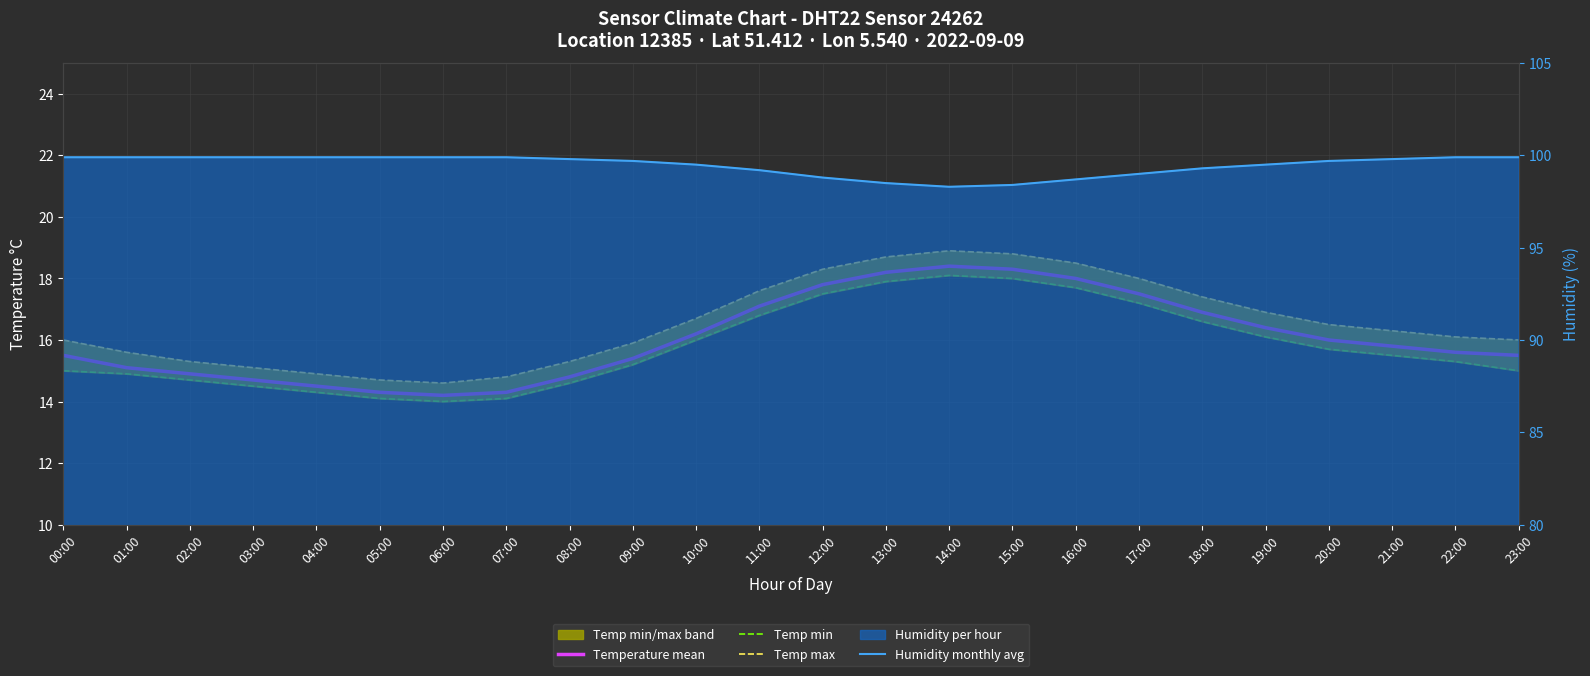

What is the minimum value shown in the chart?

14.0